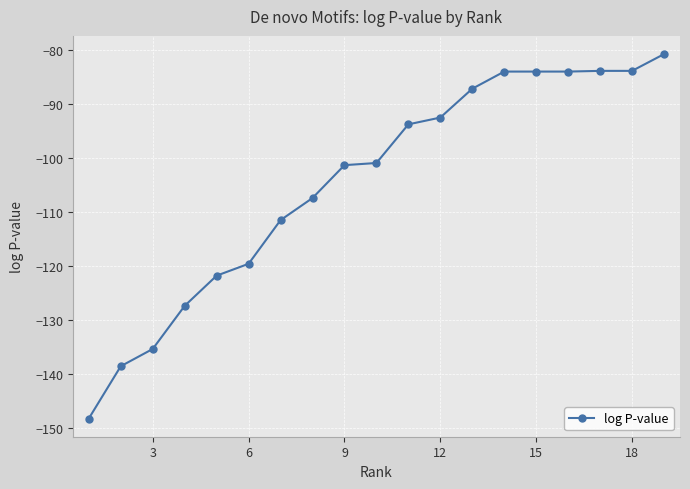

Count the number of values greater than -100.

9